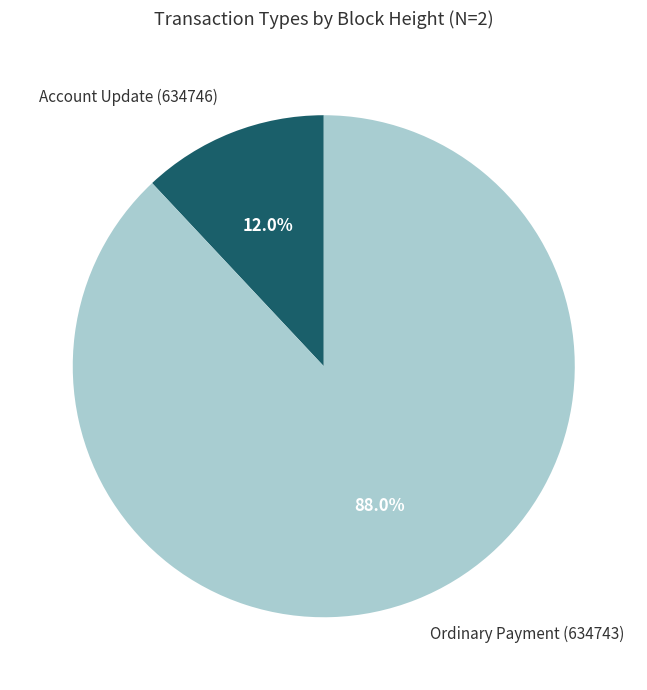

Does any single category account for the majority?

Yes